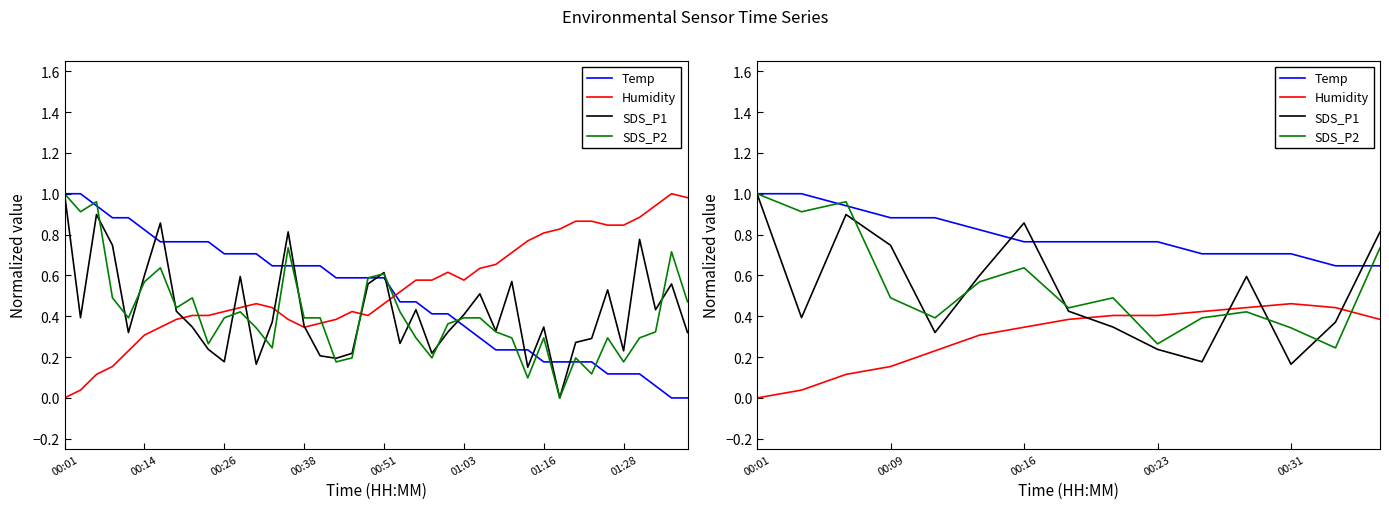

Is it true that Humidity equals 0.8 at 20?

False